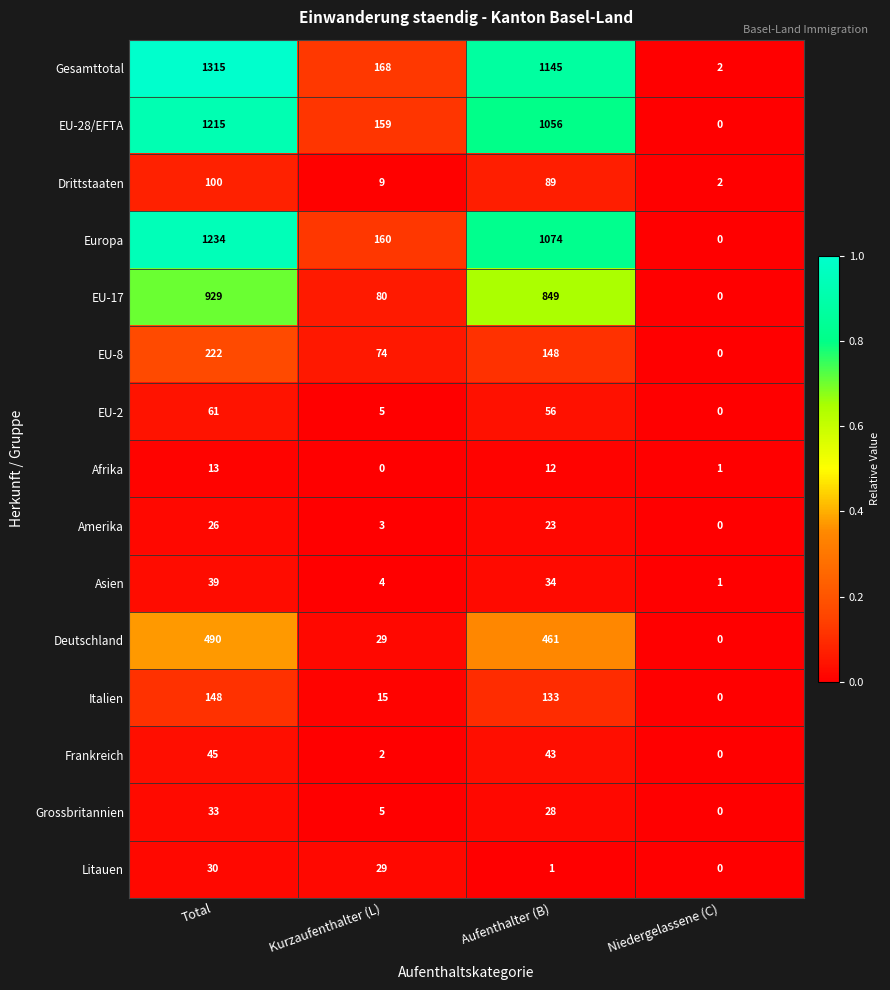

True or false: Gesamttotal has a value of 3 at Niedergelassene (C).

False